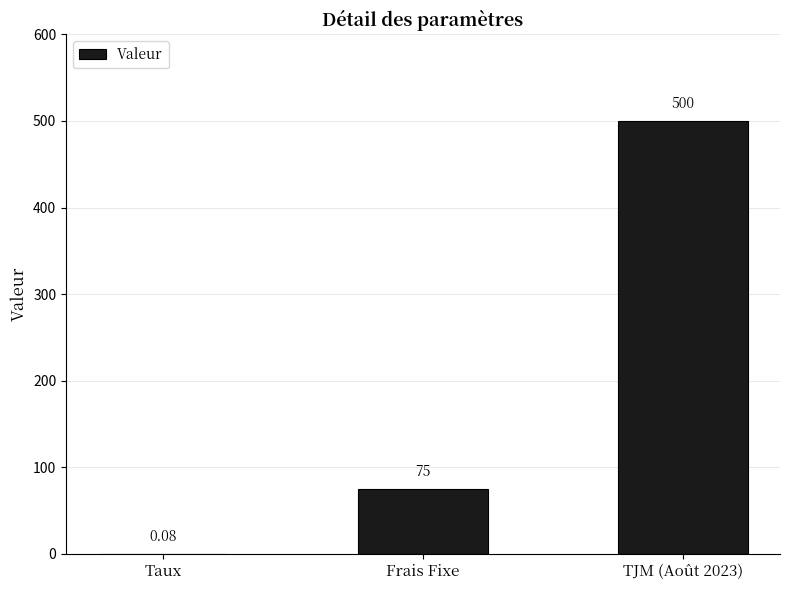

At which label is the value closest to 250?

Frais Fixe